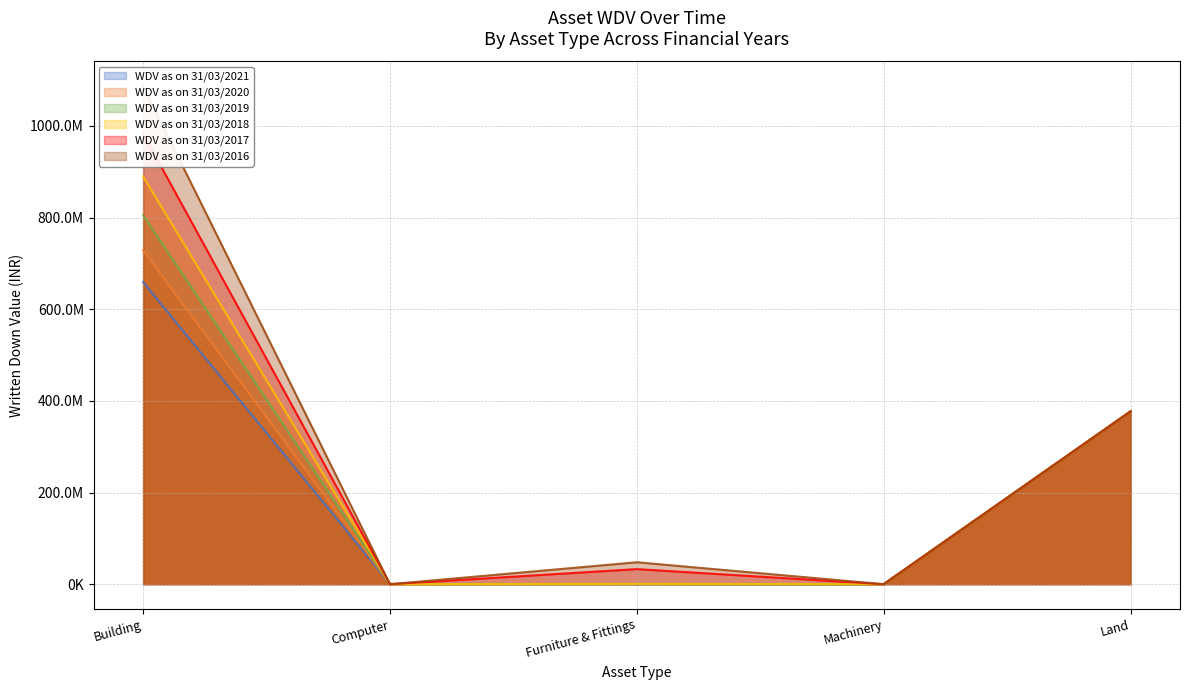

How many lines are shown in the chart?

6